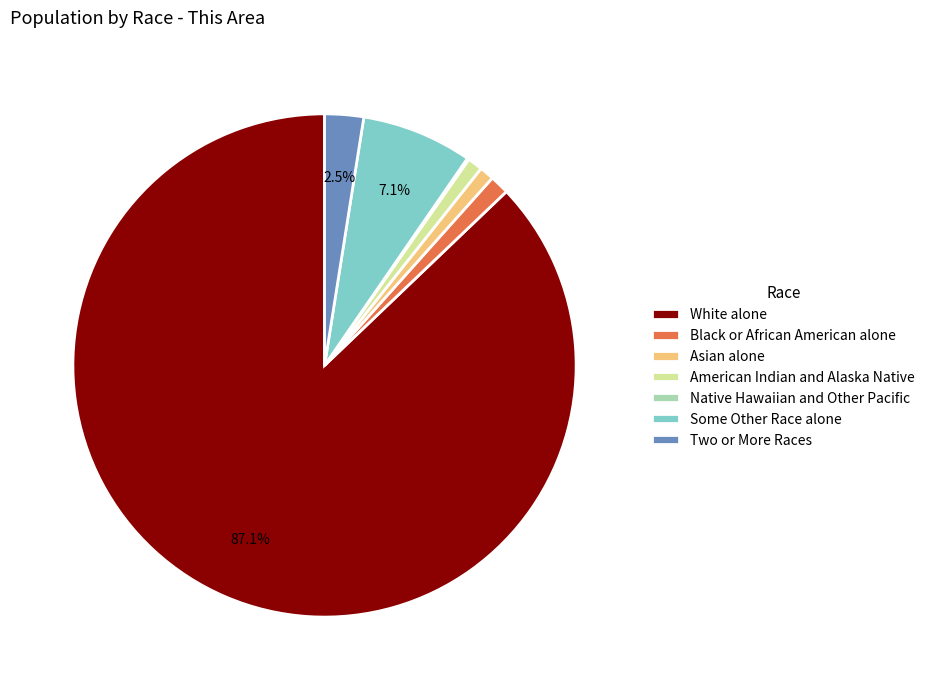

Which category has the biggest portion of the pie?

White alone